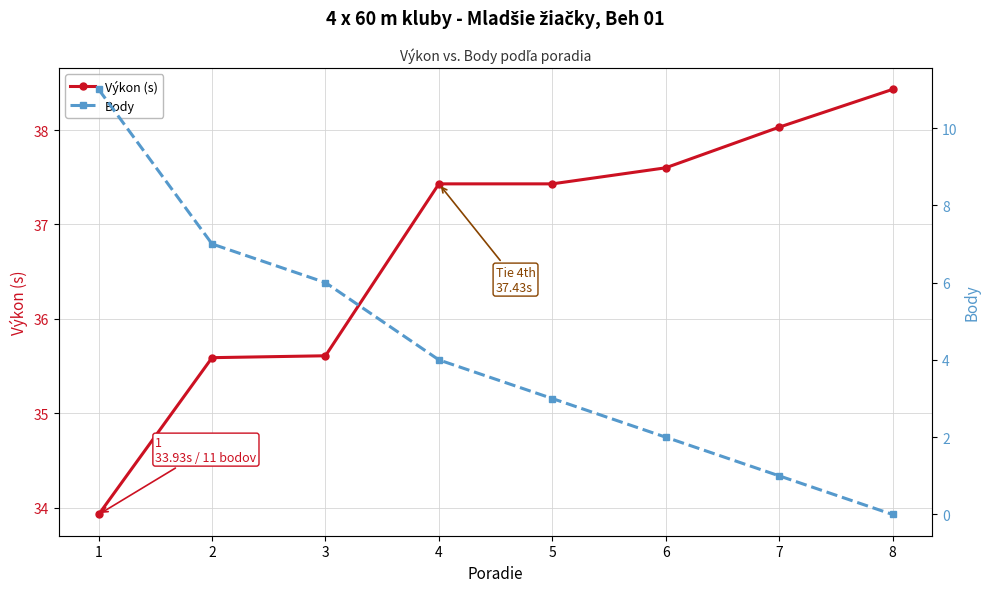

What is the value of the Výkon (s) point at the 8th from the left?

38.4